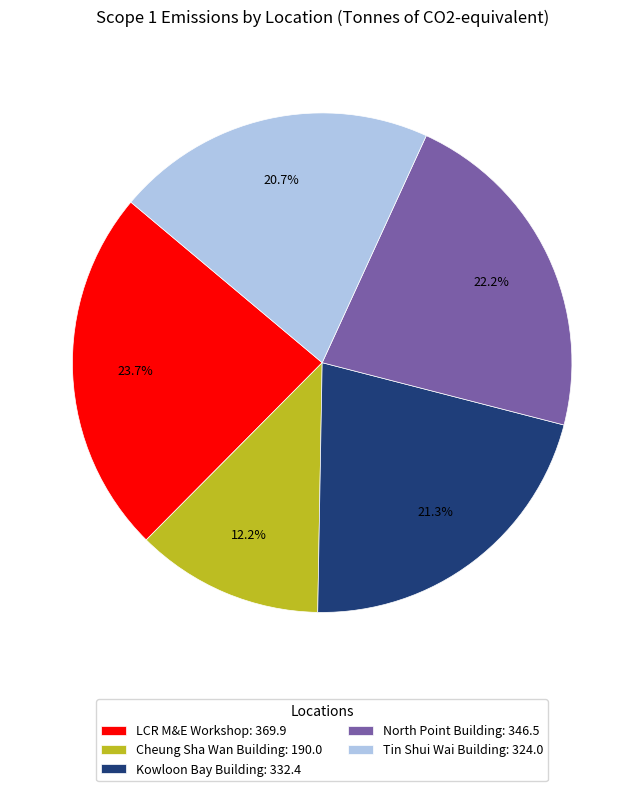

Is the sum of Tin Shui Wai Building and Cheung Sha Wan Building greater than half?

No